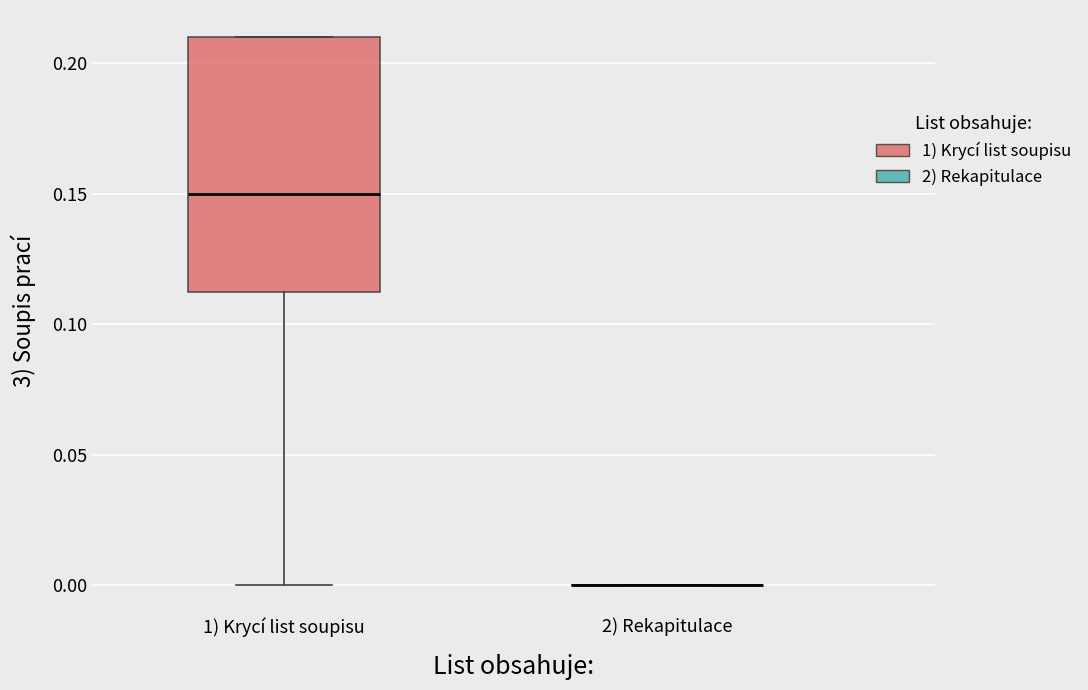

Reading left to right, transcribe this box plot: for each box, give where its median line is, the range the box spans, and where its two whiskers end, as read against the y-axis. The values are not printed on the chart, so give them approximately, as read against the axis.

1) Krycí list soupisu: median 0.150, box 0.115 to 0.210, whiskers 0.000 to 0.210
2) Rekapitulace: box collapsed to a line at 0.000, whiskers 0.000 to 0.000